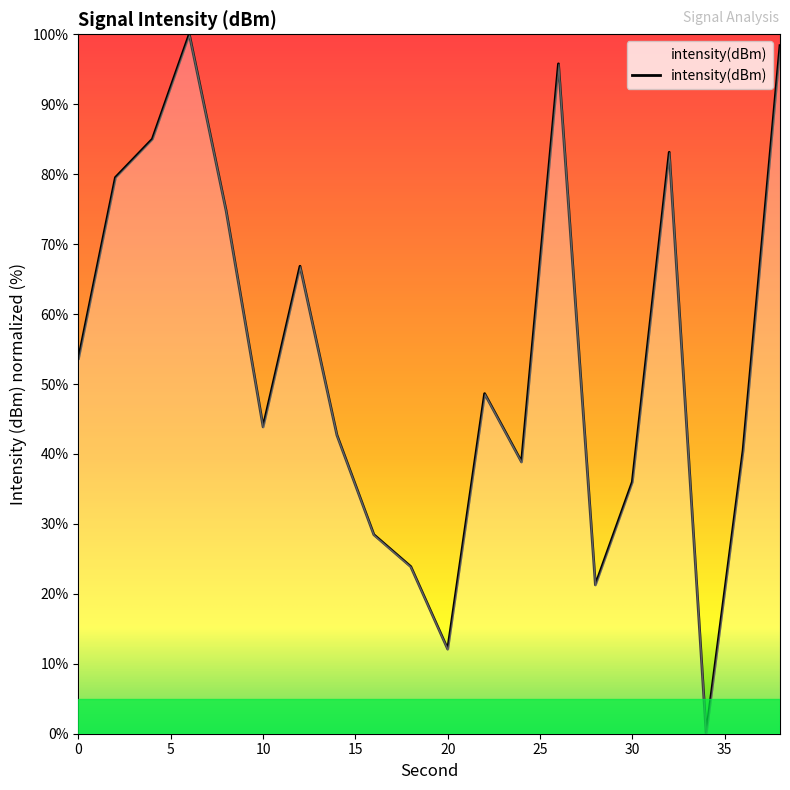

What is the greatest value displayed?

100.0